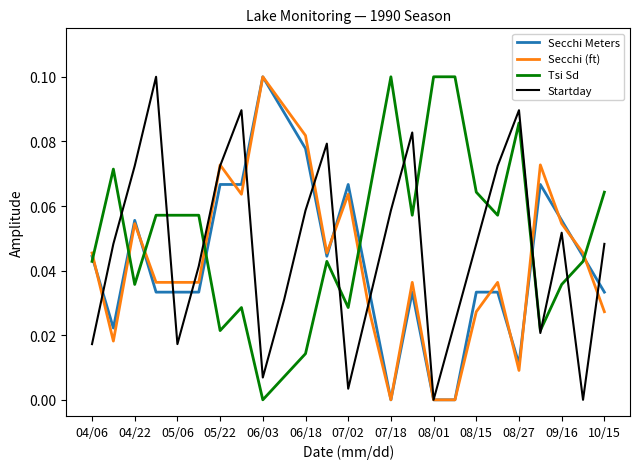

True or false: Tsi Sd and Secchi (ft) cross at least once.

True